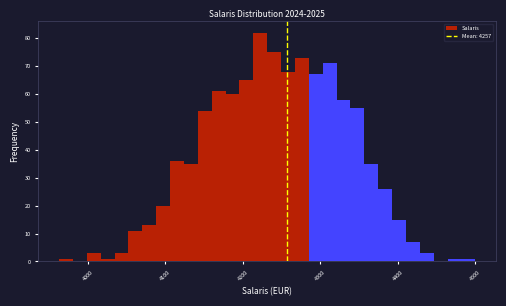

Around what value on the x-axis is the tallest bar? Give the approximate position of its centre, as read against the axis.

4220